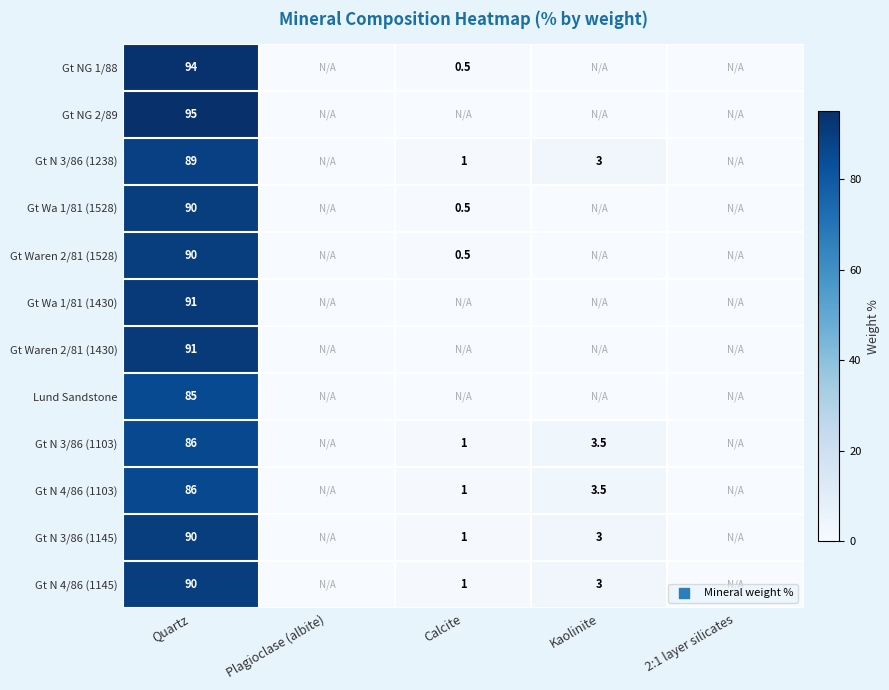

At how many categories does at least one series exceed 83?

1